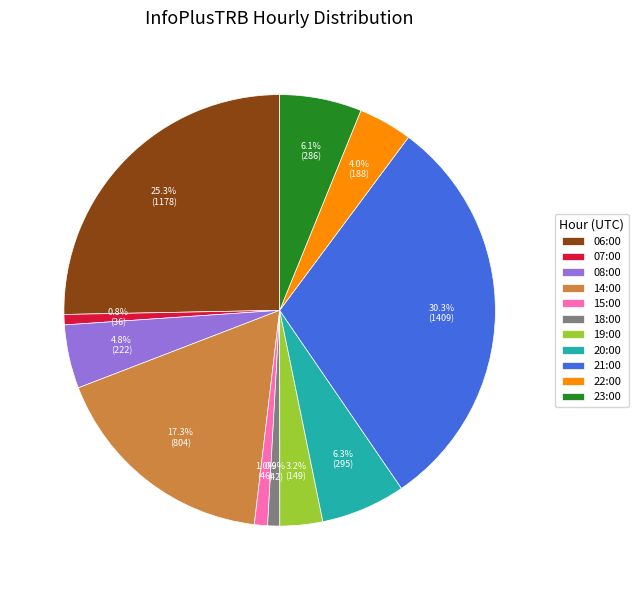

What percentage is the 19:00 slice, to the nearest percent?

3%